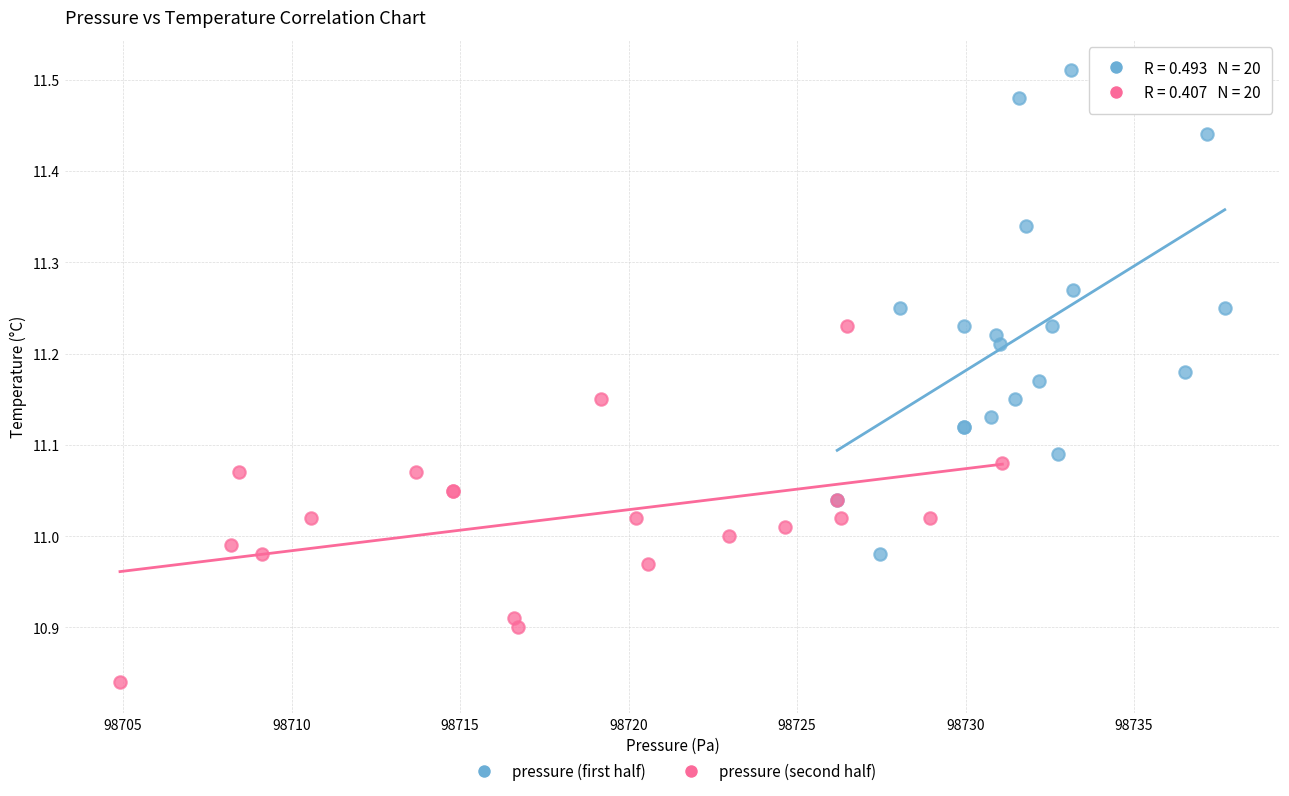

Which series has the widest spread of Y values?

pressure (first half)